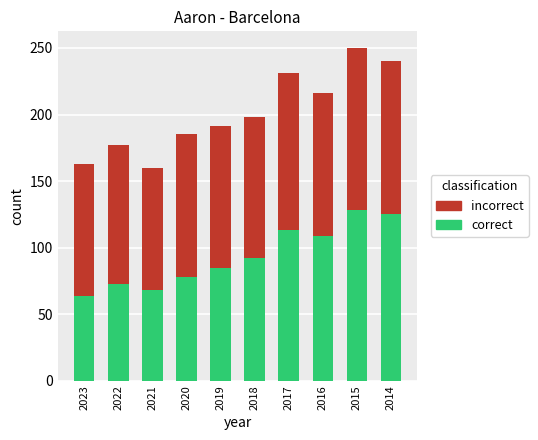

The value of correct at 2014 is 190. True or false?

False